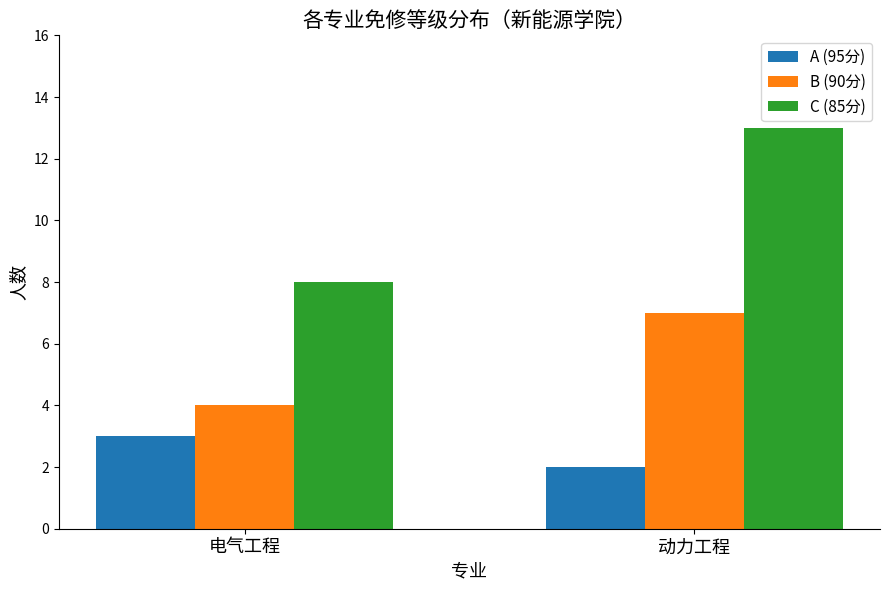

What is the total value across all series at 电气工程?

15